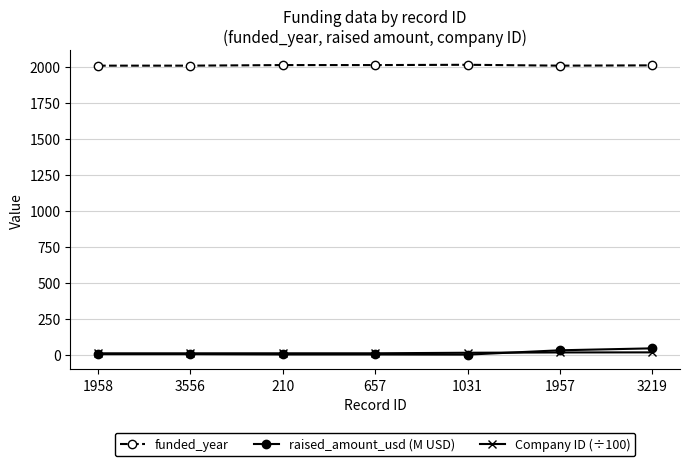

What is the difference between the maximum and second lowest values in the Company ID (÷100) series?

6.5